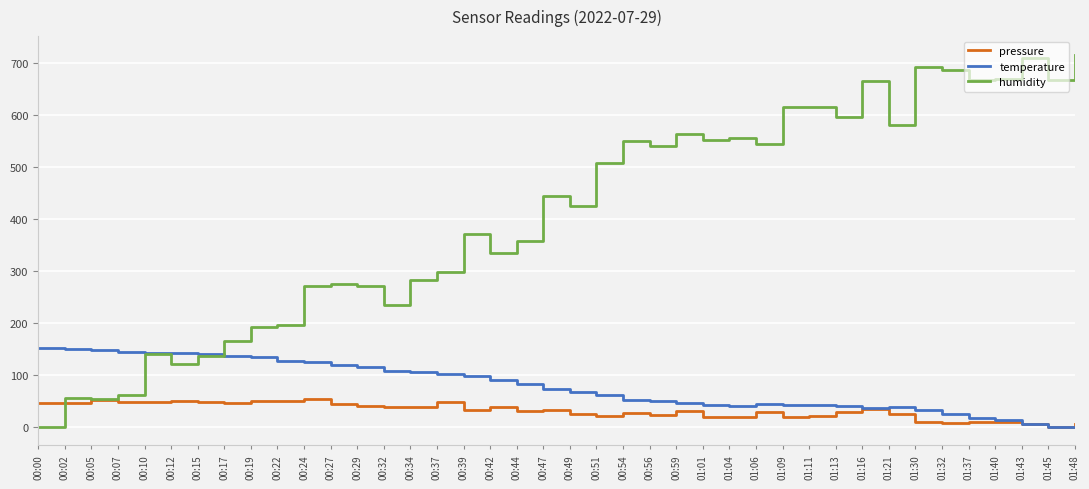

Which series ends up on top after the final intersection of humidity and pressure?

humidity